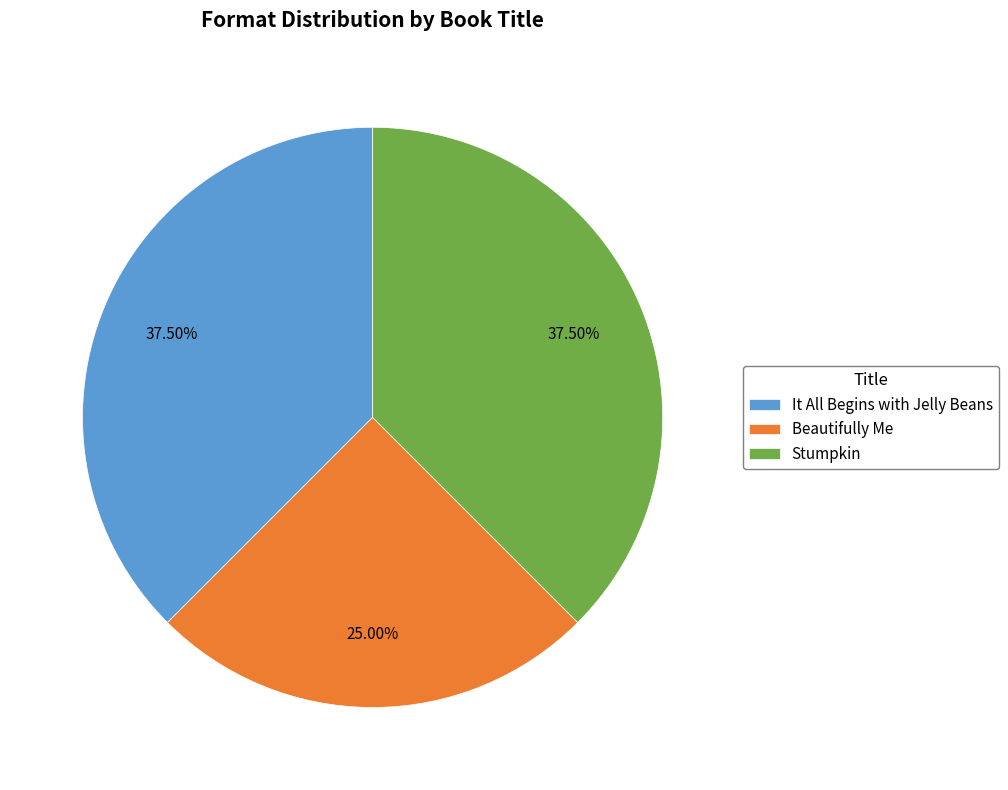

Count the number of slices in the pie.

3